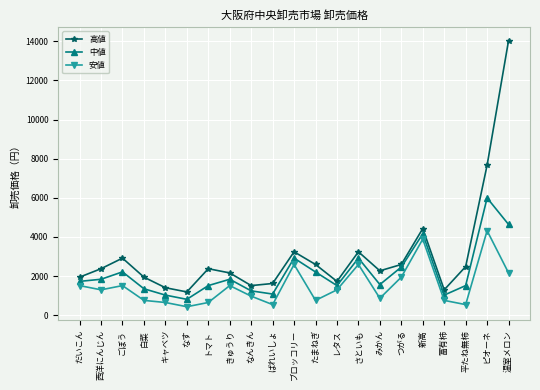

How many lines are shown in the chart?

3